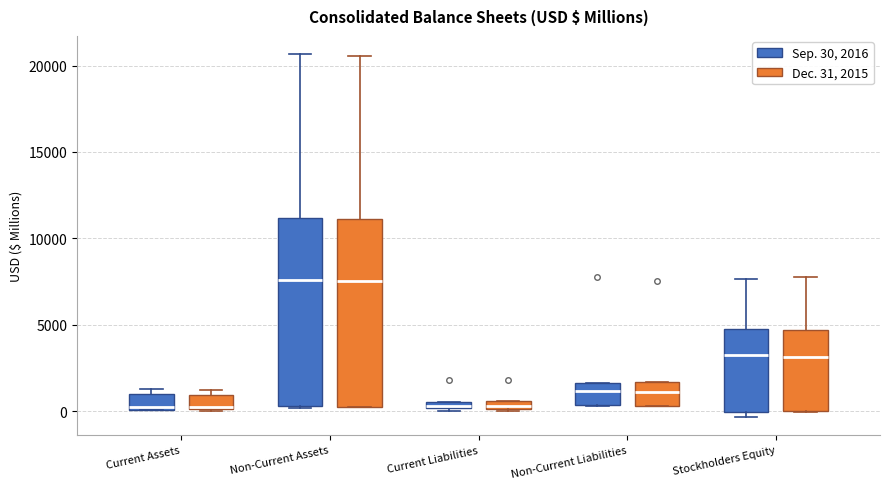

Where is the upper edge of the box for Current Liabilities (Dec. 31, 2015) on the y-axis? The values are not printed on the chart, so give them approximately, as read against the axis.

500